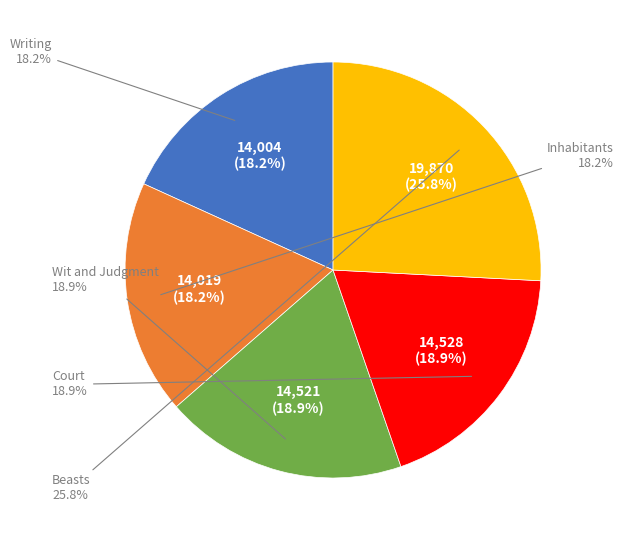

To the nearest percent, what is the difference between the largest and smallest slice percentages?

8%